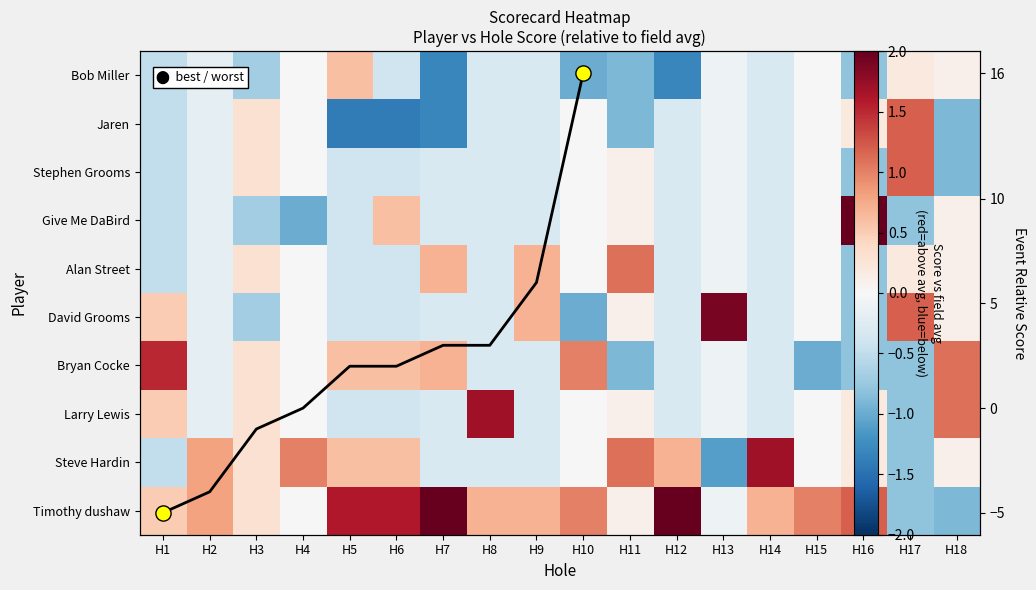

The value of Larry Lewis at H1 is 0.7. True or false?

False